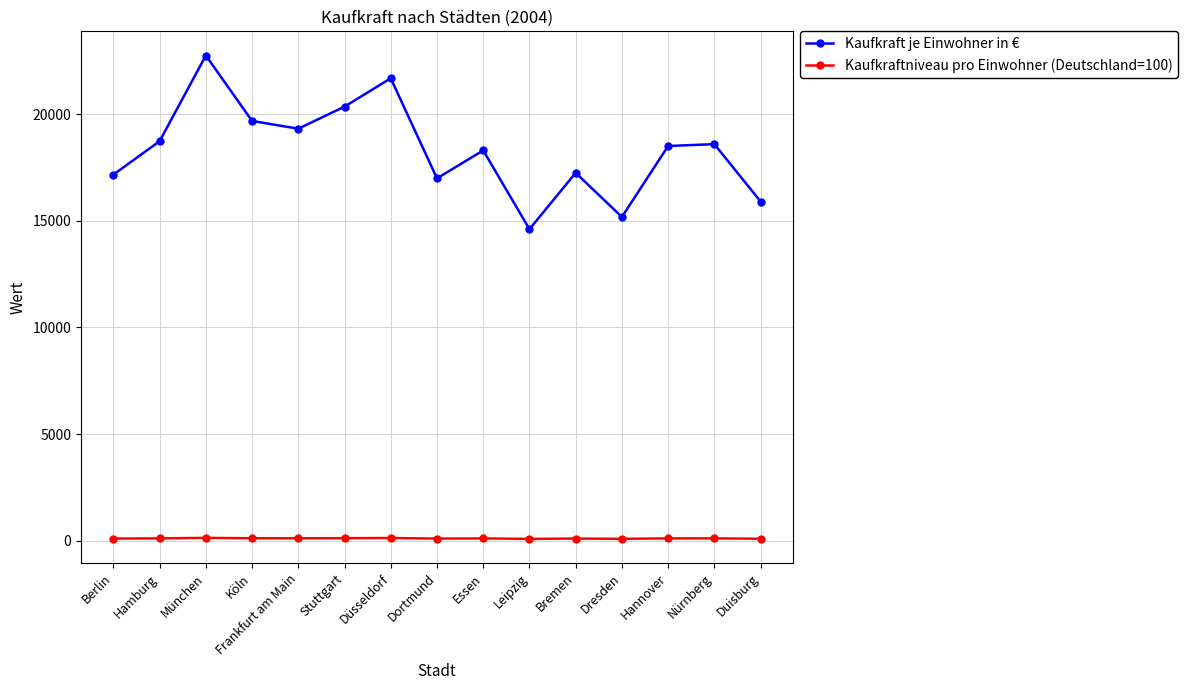

How many lines are shown in the chart?

2